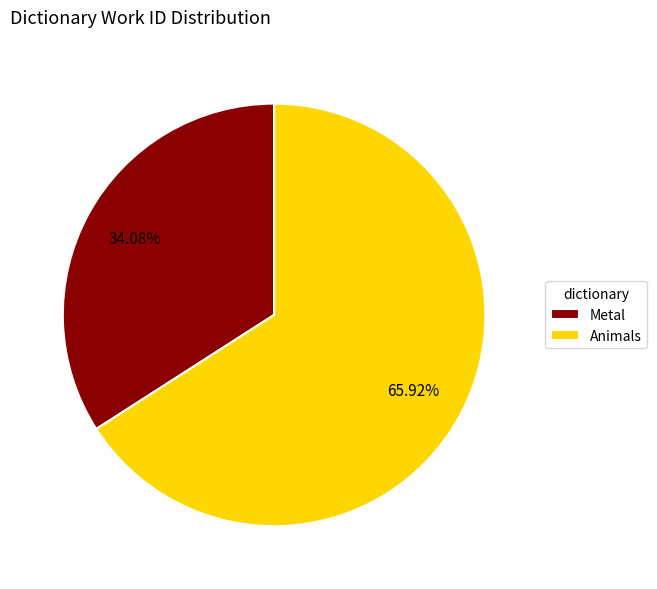

What is the ratio of the value at Animals to the value at Metal?

1.9